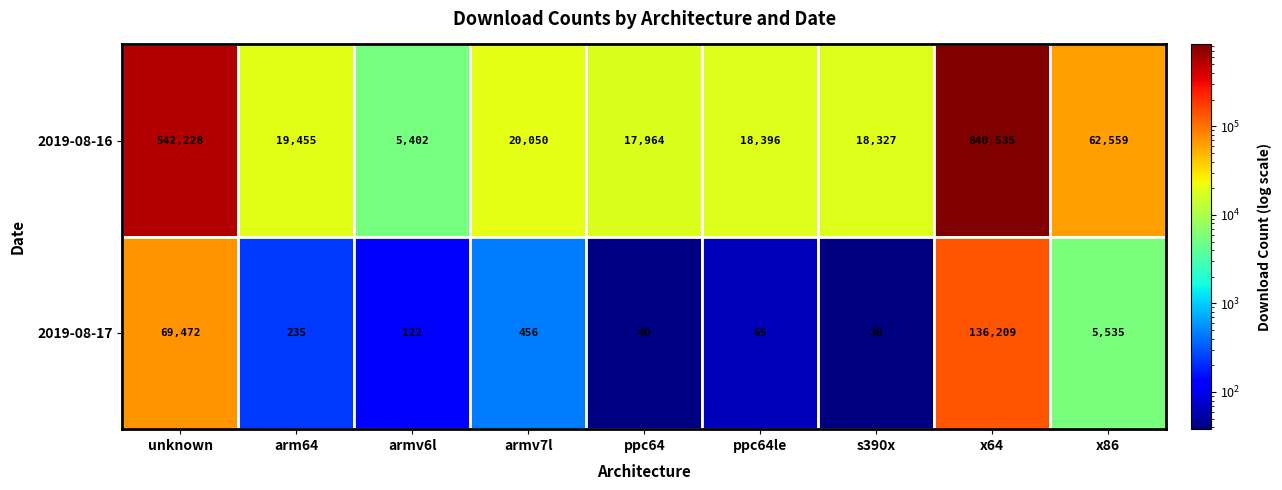

True or false: 2019-08-17 has a value of 65 at ppc64le.

True